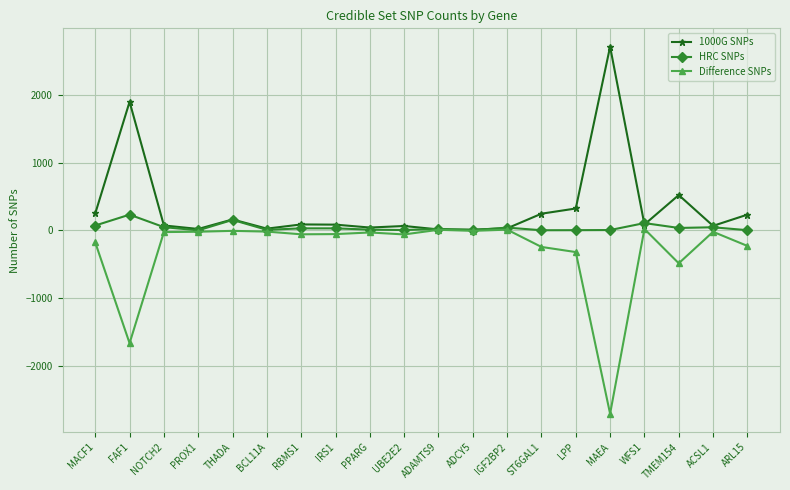

What is the label of the 1st point from the right?

ARL15